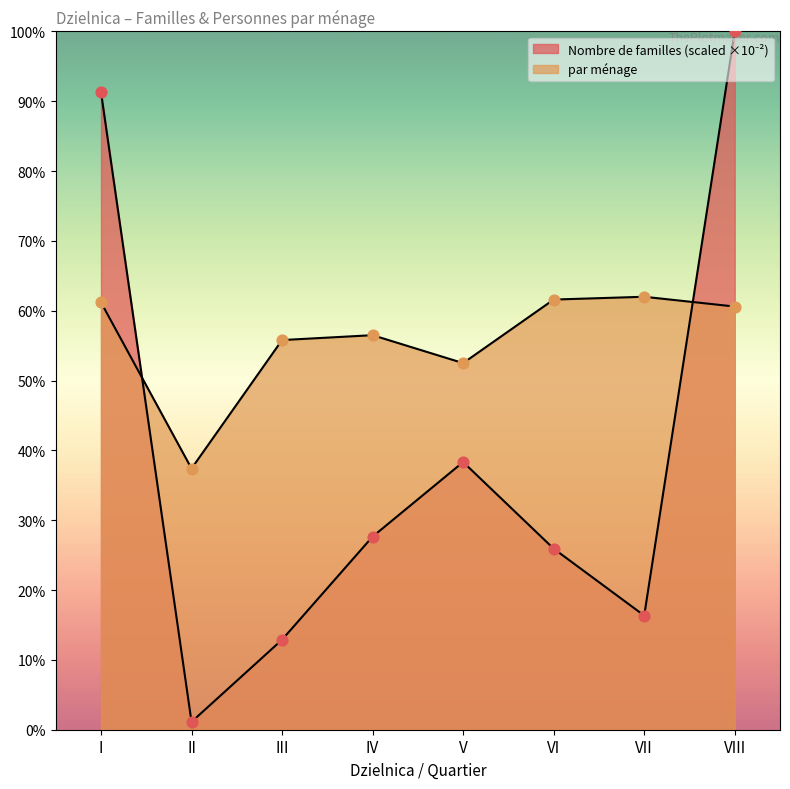

Which series has the largest Y range (max minus min)?

Nombre de familles